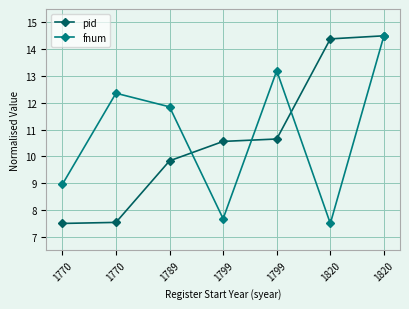

How many data points in pid are less than 10?

3